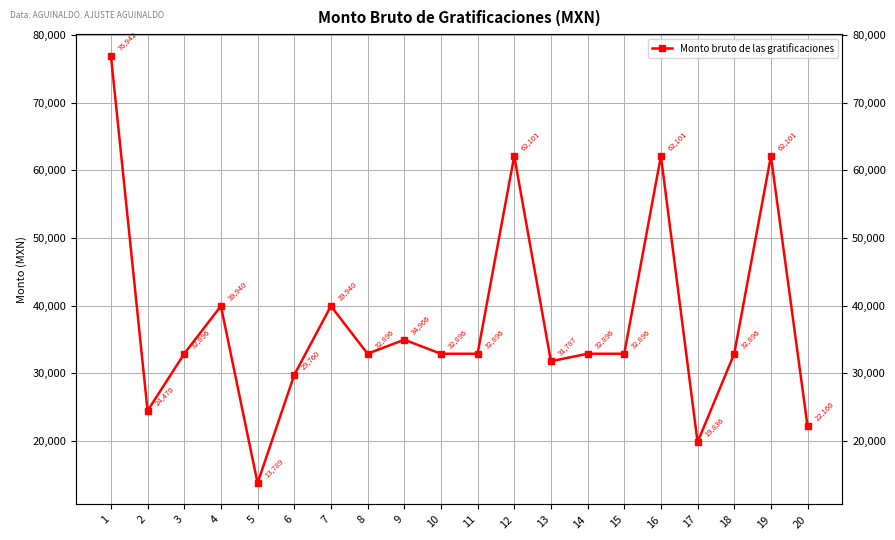

What is the value of the 16th point from the left?

62101.3